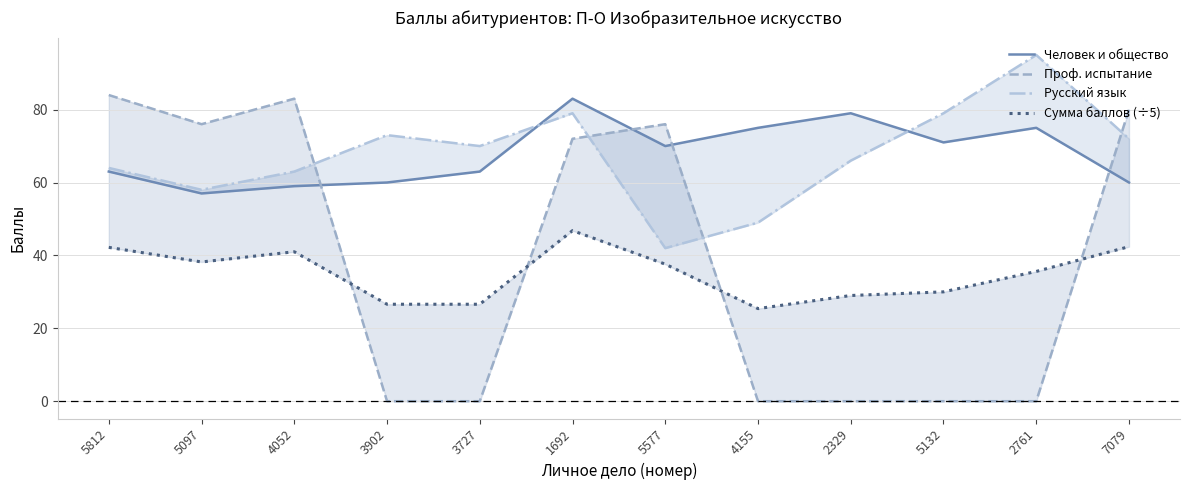

What is the spread (max minus min) of values at 2761?

95.0